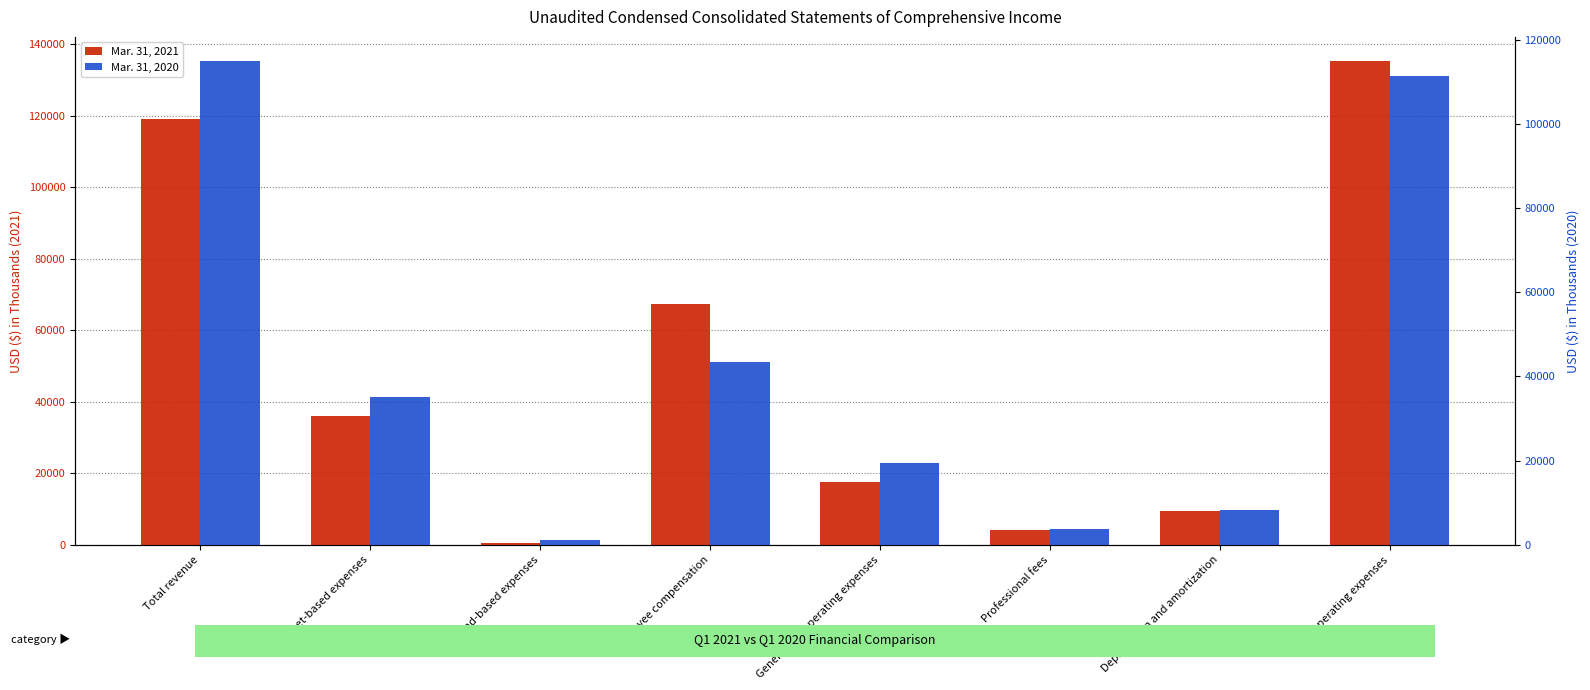

Which category has the lowest value in the Mar. 31, 2021 series?

Spread-based expenses